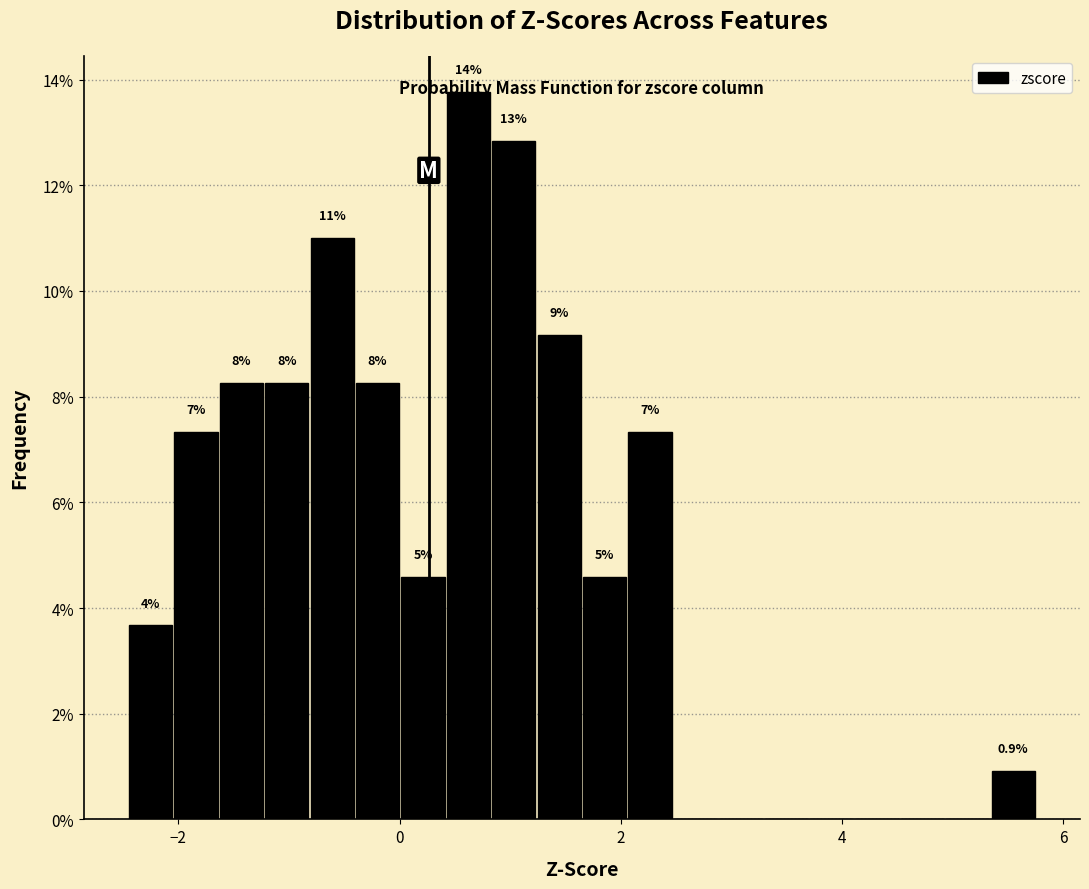

Around what value on the x-axis is the tallest bar? Give the approximate position of its centre, as read against the axis.

0.6